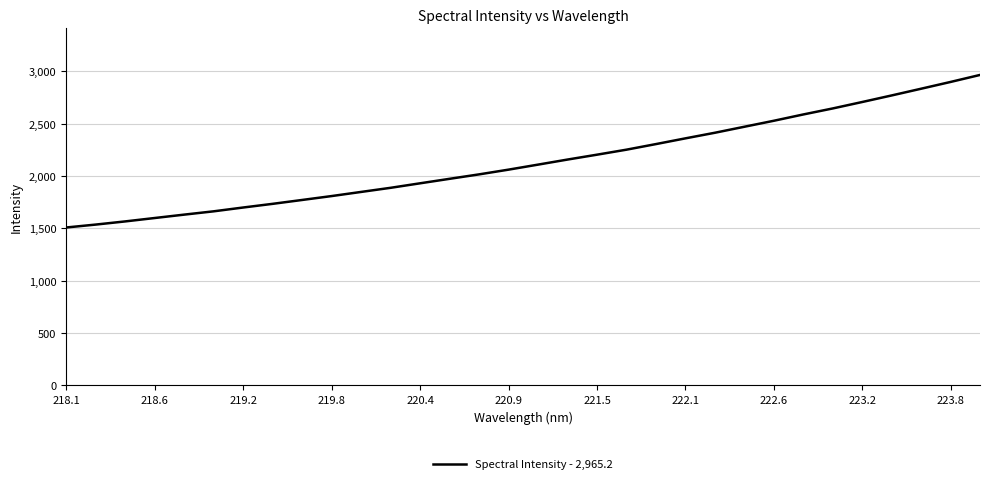

What is the greatest value displayed?

2965.2